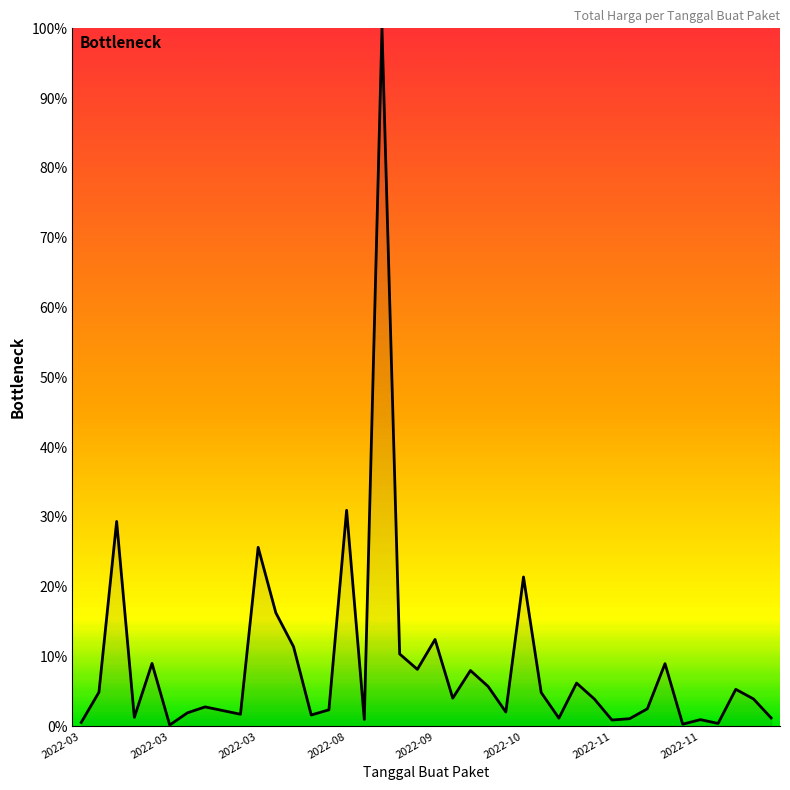

Does the chart have visible grid lines?

No